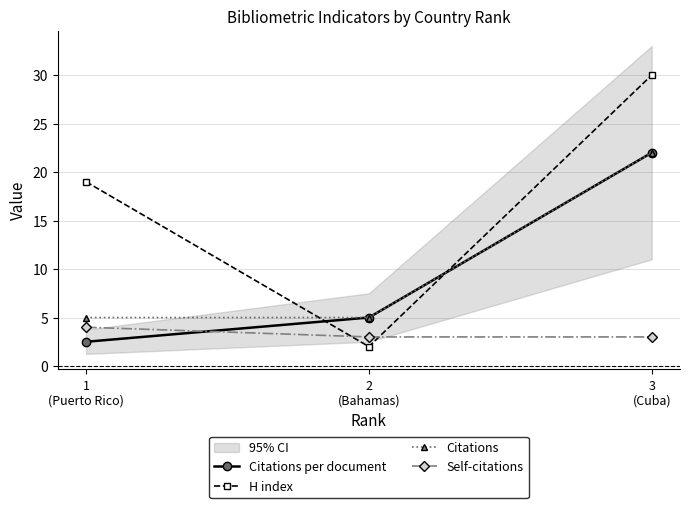

Between 2
(Bahamas) and 3
(Cuba), which is larger?

3
(Cuba)